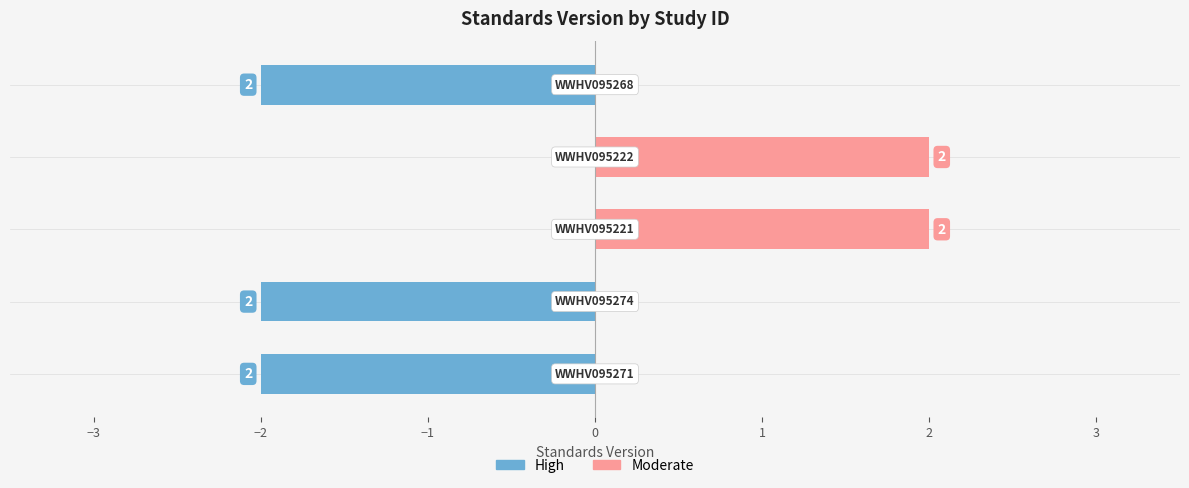

The High series shows 1 at −2. True or false?

False